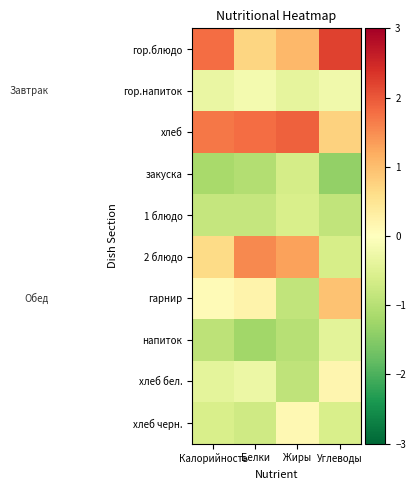

List the series in order of their peak value, lowest first.

закуска, 1 блюдо, напиток, гор.напиток, хлеб черн., хлеб бел., гарнир, 2 блюдо, хлеб, гор.блюдо